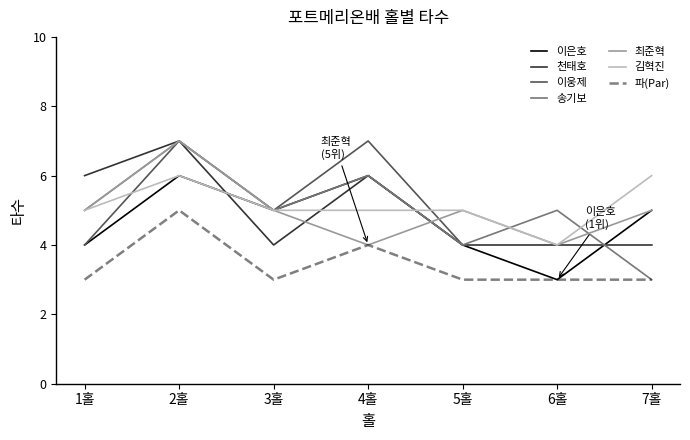

Which series has the largest range (max minus min)?

송기보